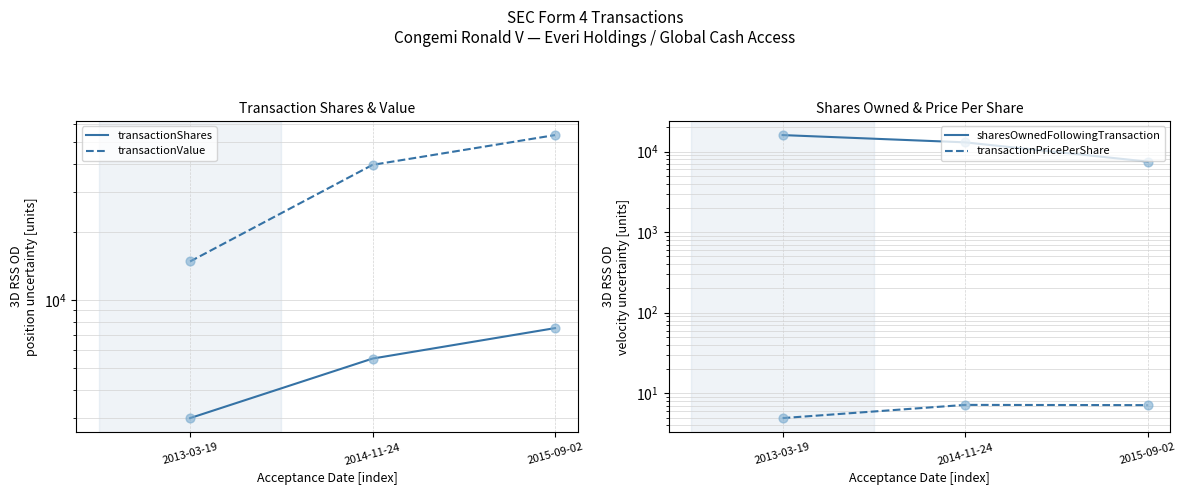

At which category is the sum across all series the highest?

2015-09-02